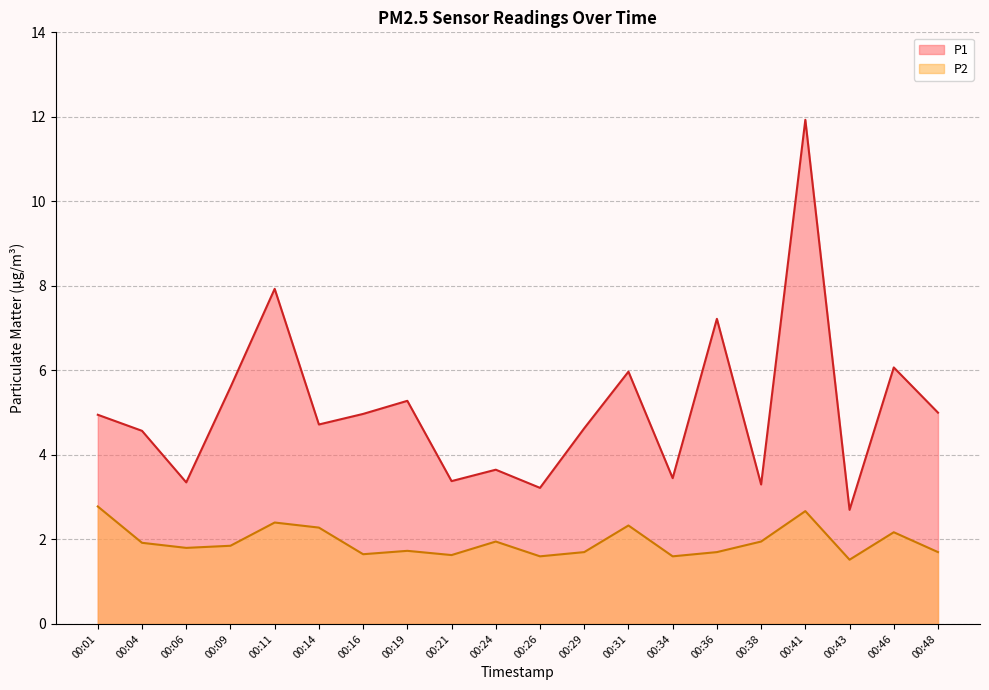

At which label does P1 reach its minimum?

00:43